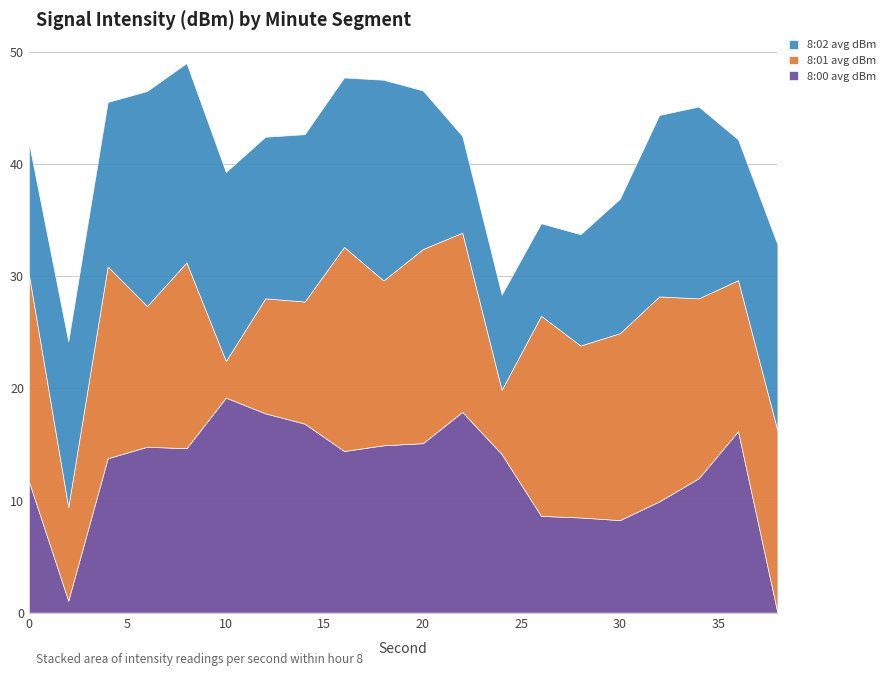

How many lines are shown in the chart?

3